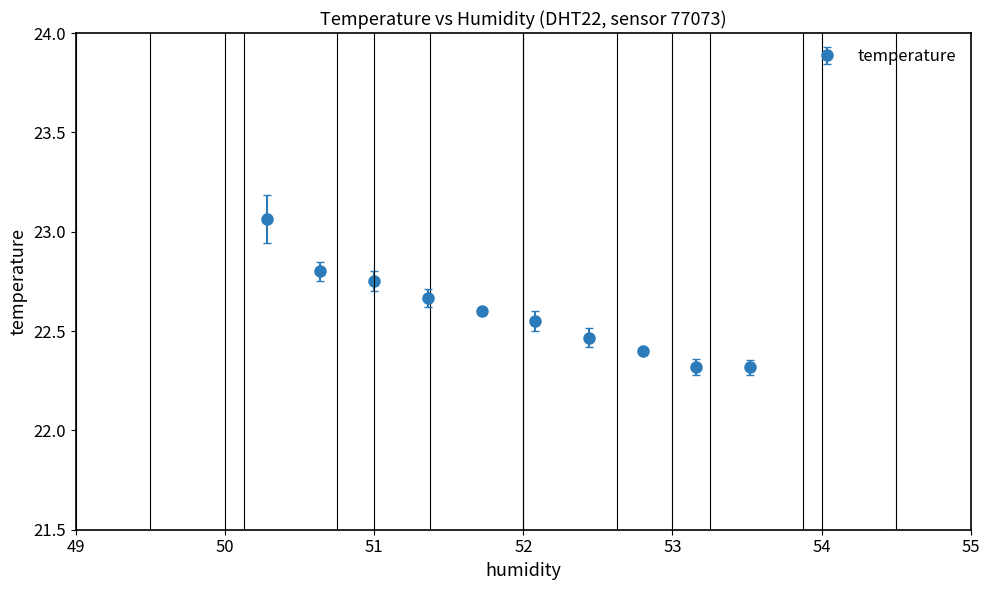

What is the smallest value displayed?

22.3